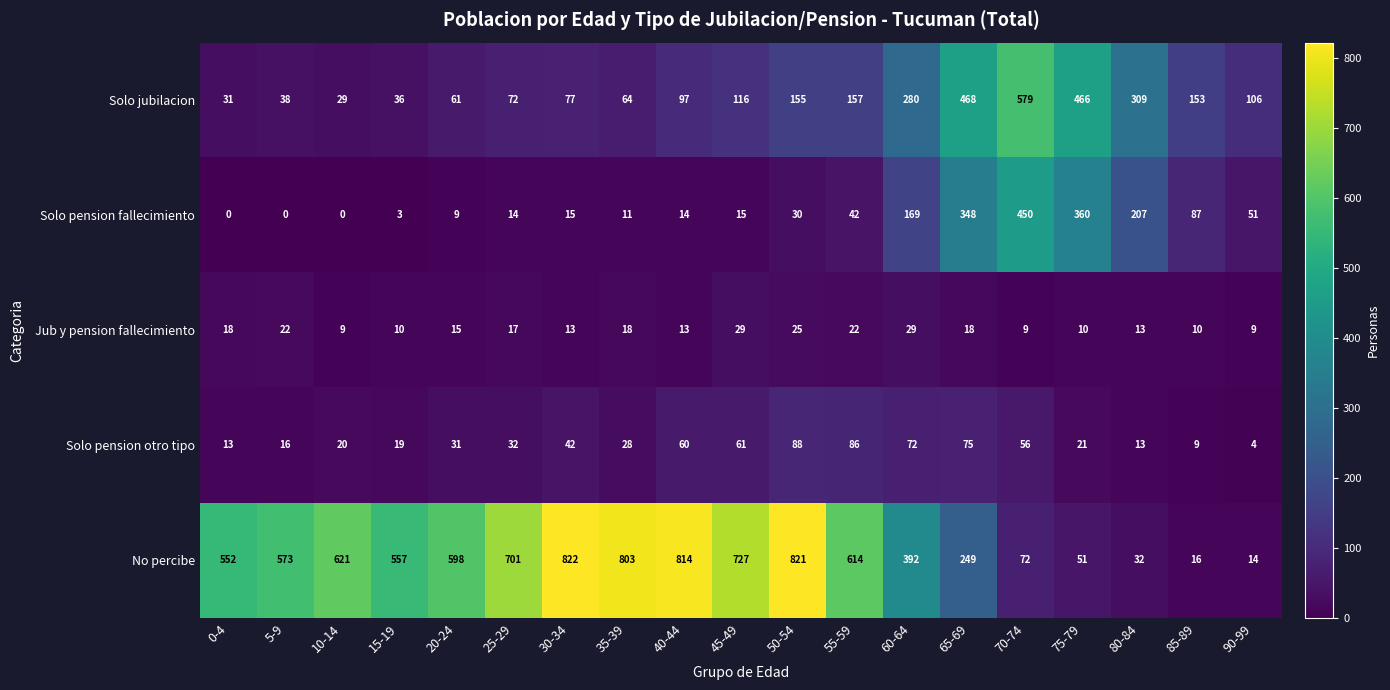

How many categories are shown in the chart?

19